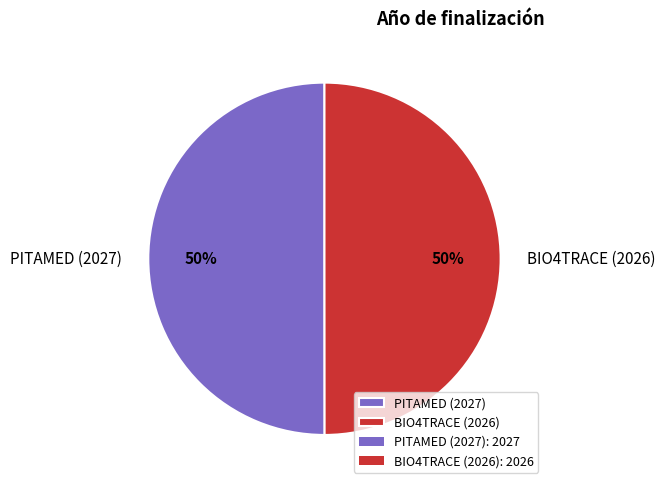

The BIO4TRACE (2026) slice represents 50% of the pie. True or false?

True